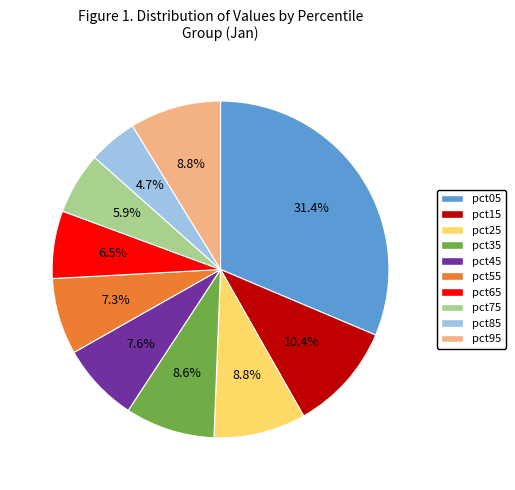

True or false: pct95 accounts for 9% of the total.

True